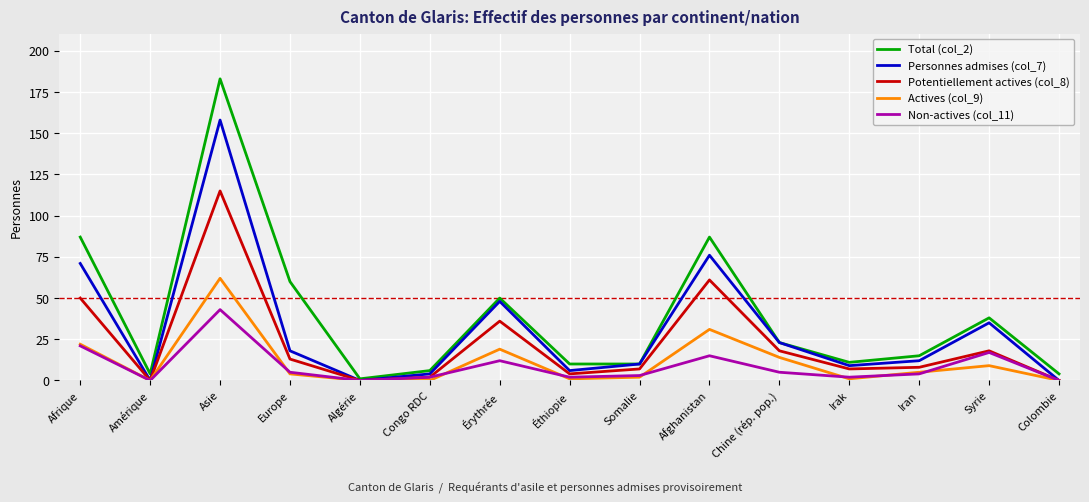

Where is the first local minimum for Non-actives (col_11)?

Amérique